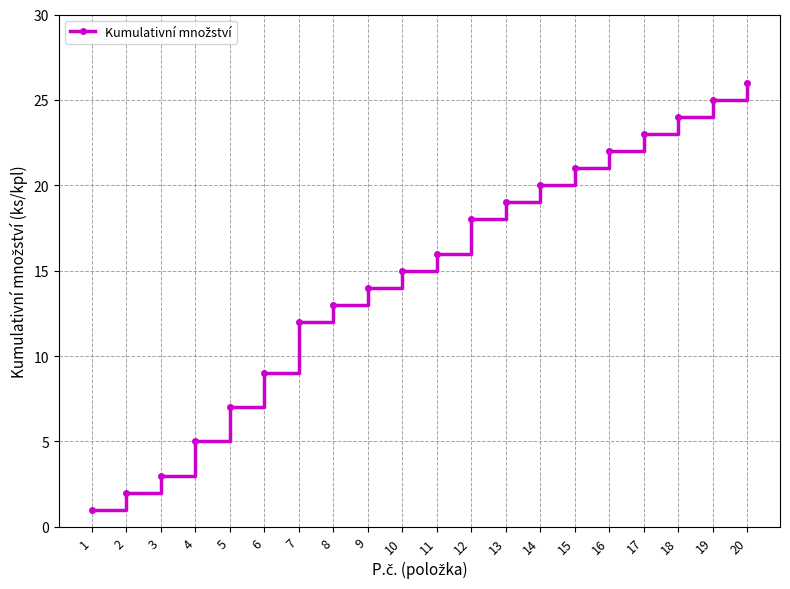

What is the value of the 16th point from the left?

22